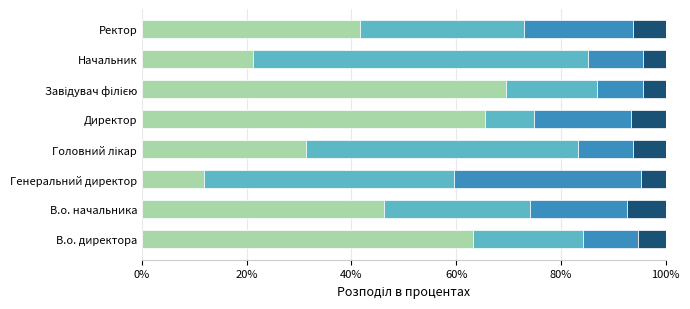

How many distinct data groups are displayed?

4